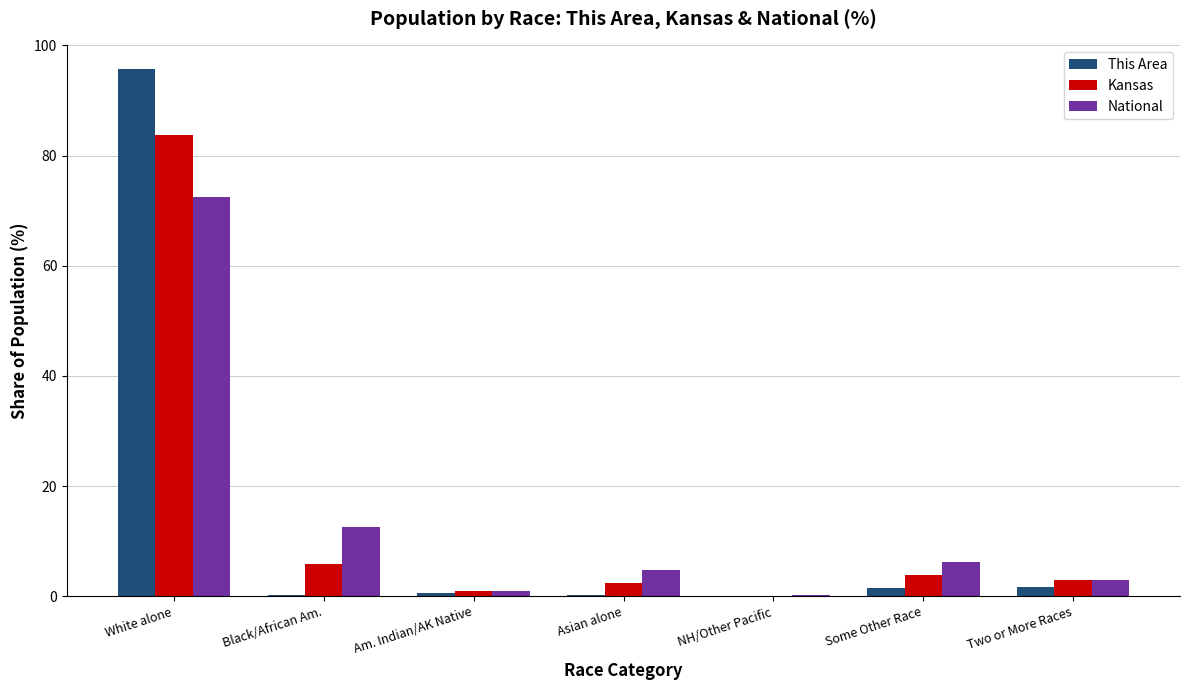

The value of This Area at NH/Other Pacific is -36.7. True or false?

False